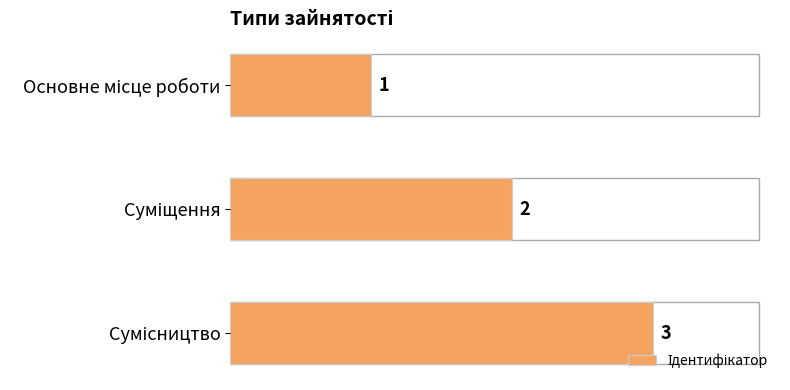

What is the value of the 3rd bar from the top?

3